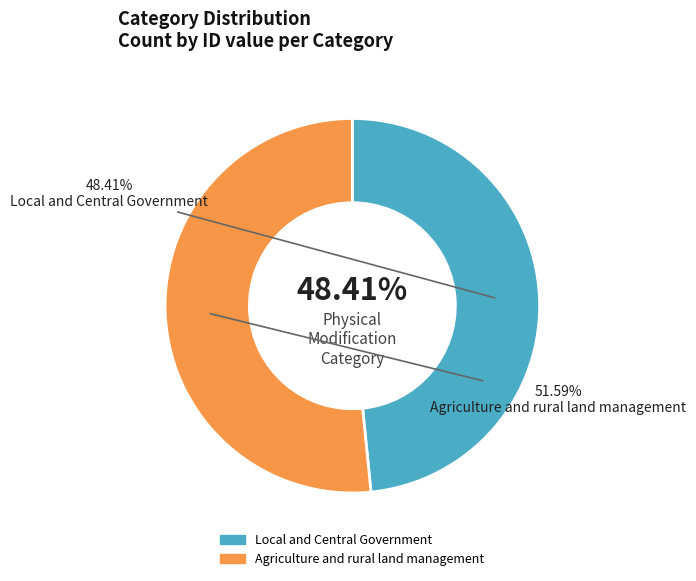

How many segments does this pie chart have?

2